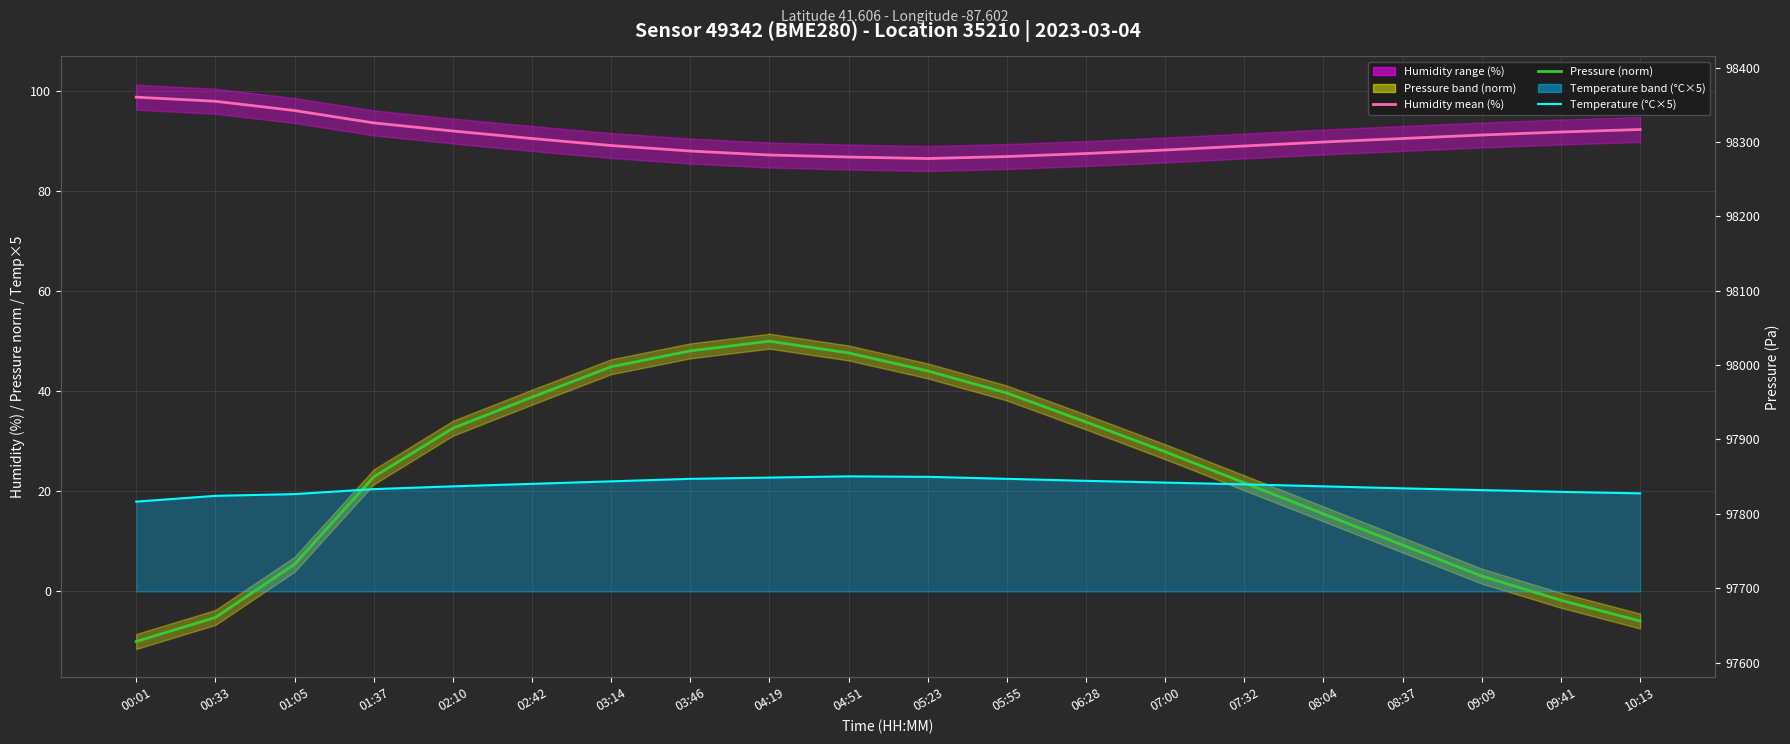

True or false: Temperature (°C×5) and Humidity mean (%) intersect in this chart.

False